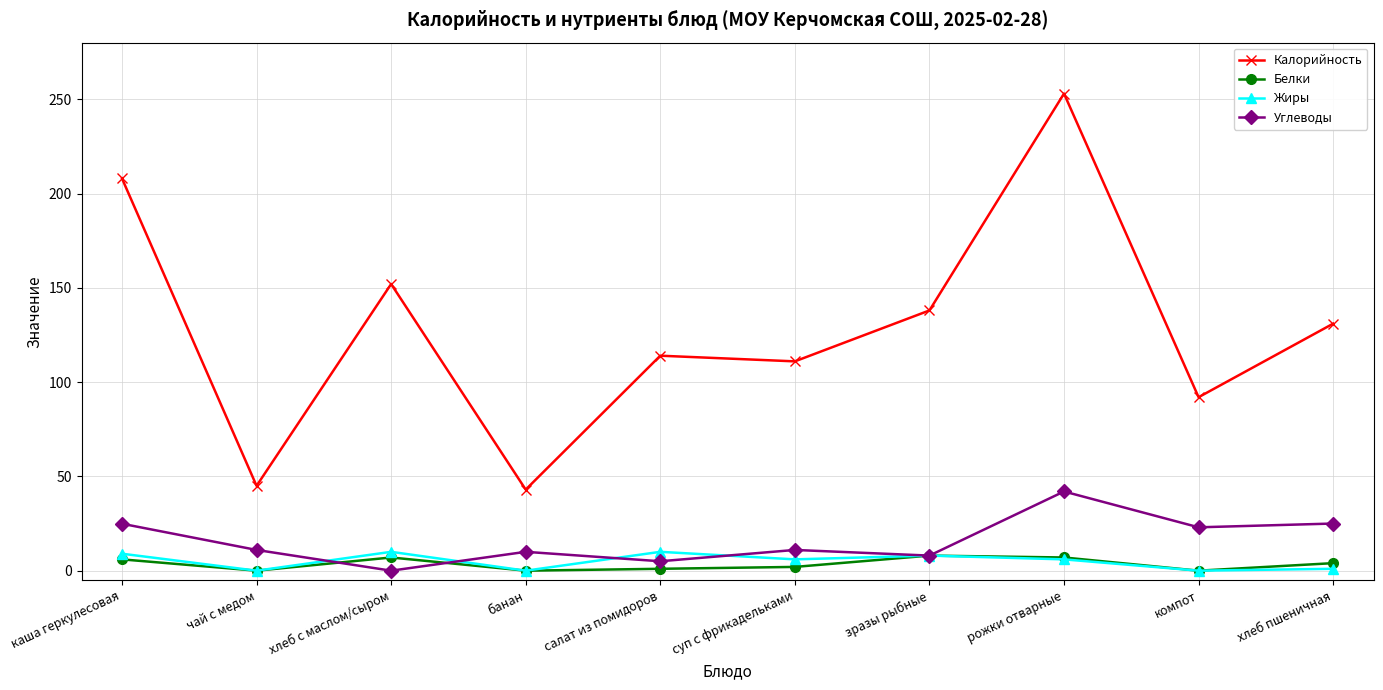

True or false: Жиры and Калорийность cross at least once.

False